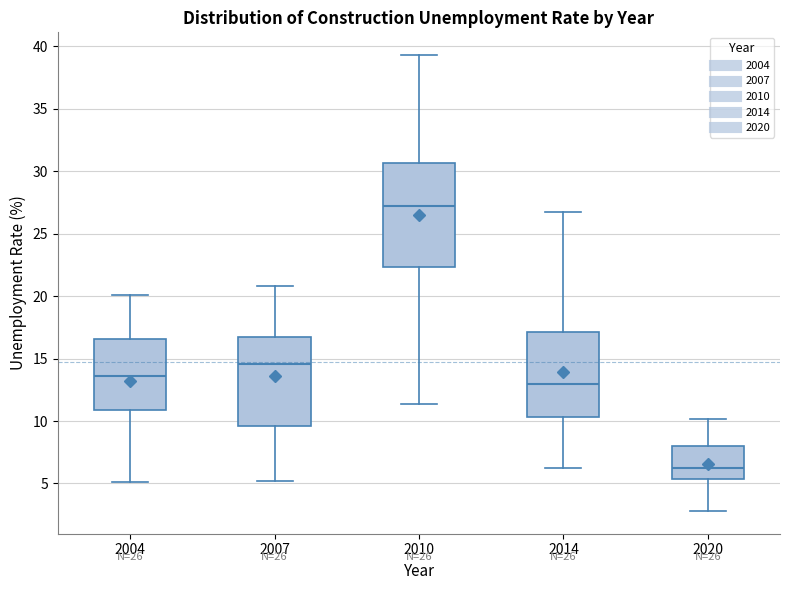

Which box's median line is the lowest?

2020